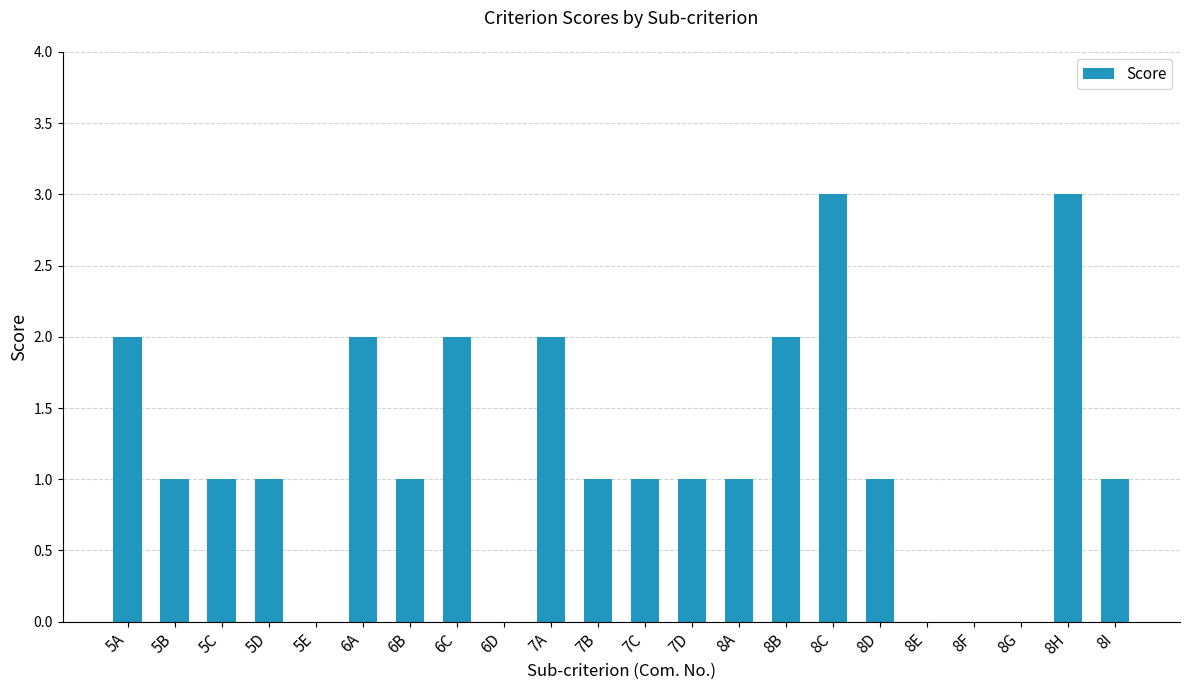

Is it true that the value at 6B is 1?

True